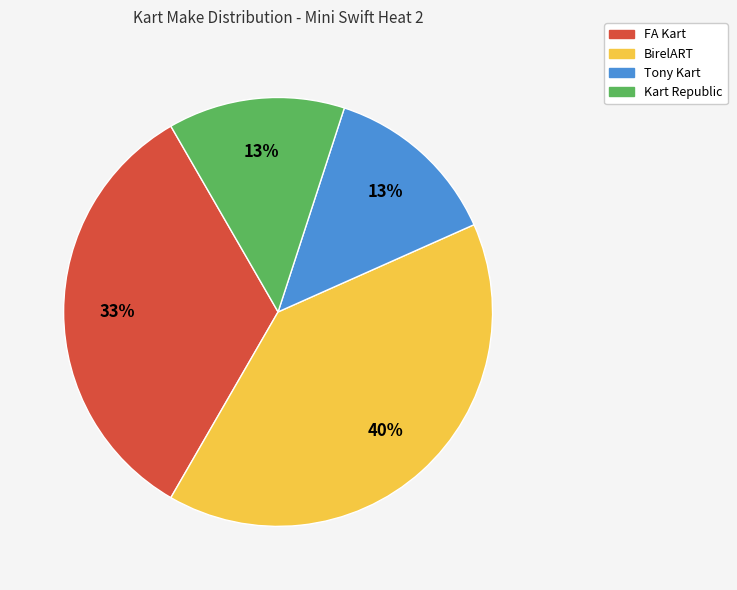

True or false: BirelART accounts for 40% of the total.

True